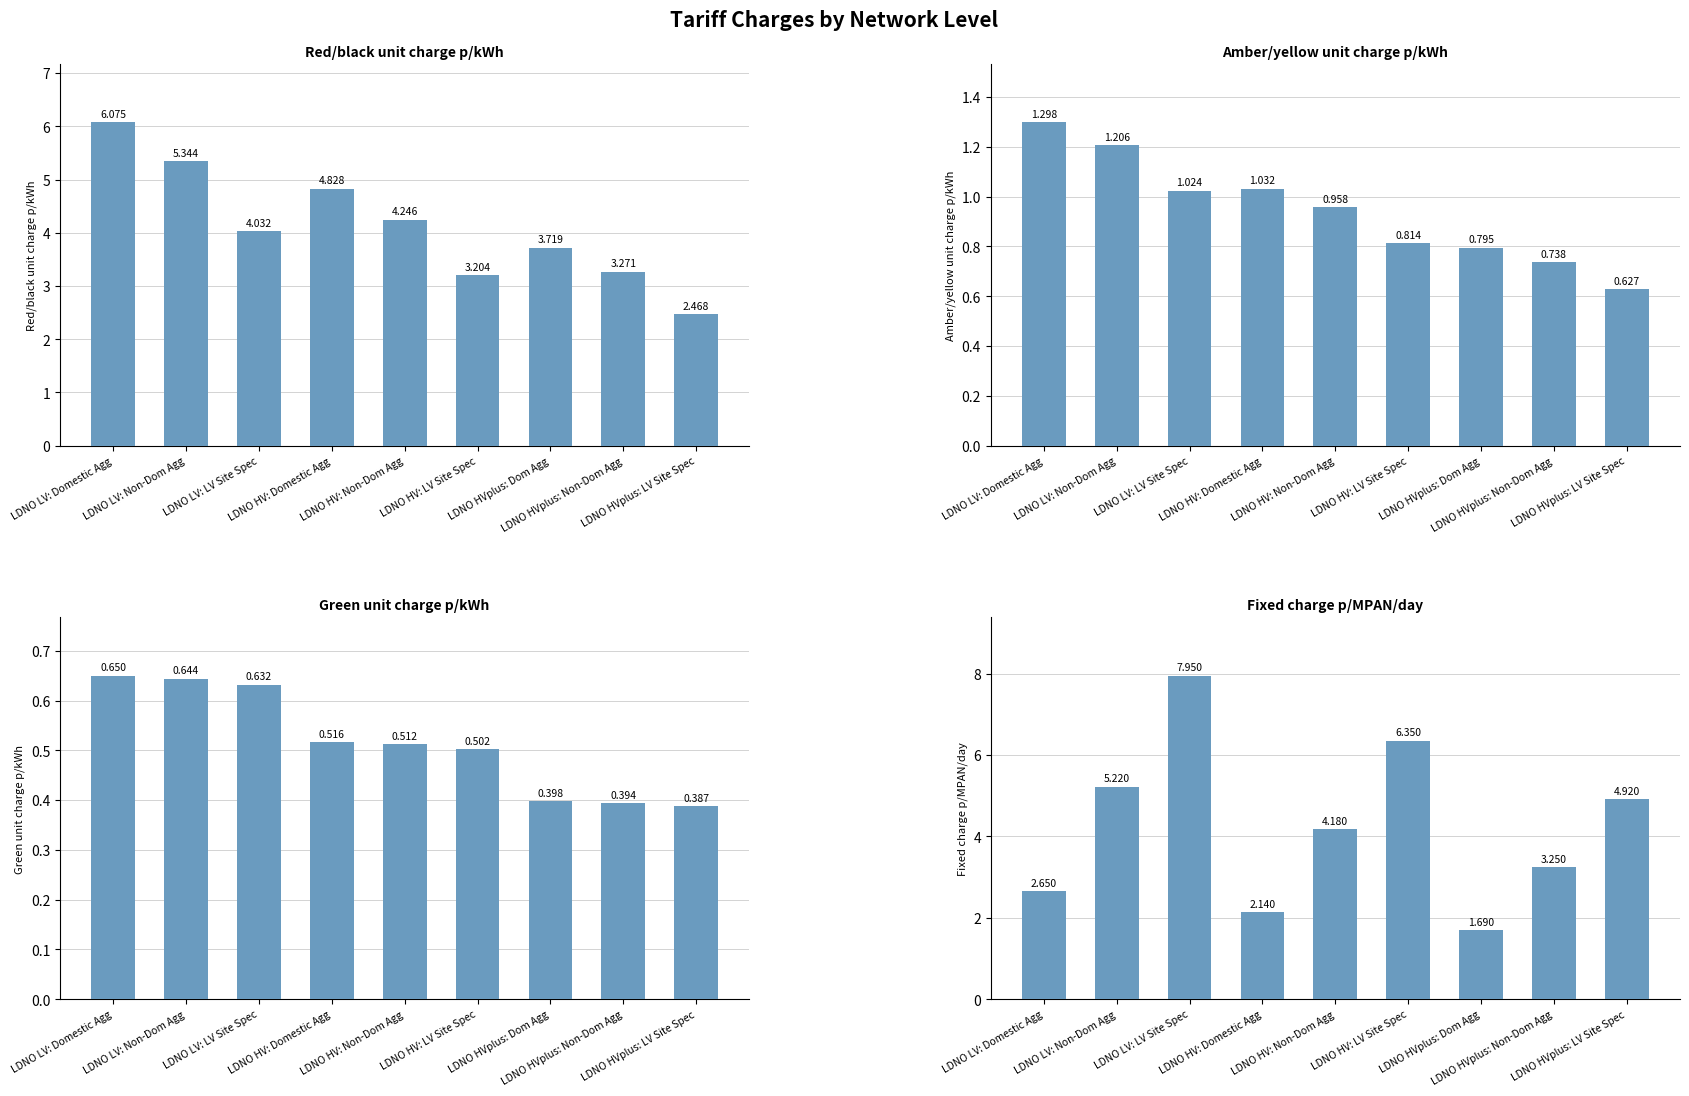

What is the difference between the highest and lowest values at LDNO HVplus: Dom Agg?

3.3